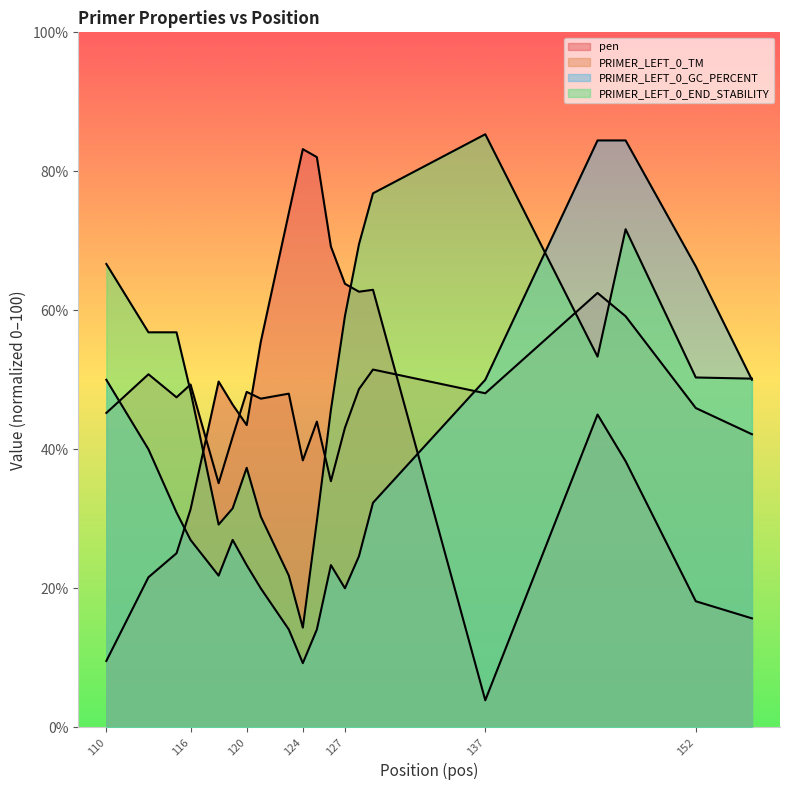

What is the value of the PRIMER_LEFT_0_END_STABILITY point at the 17th from the left?

53.3